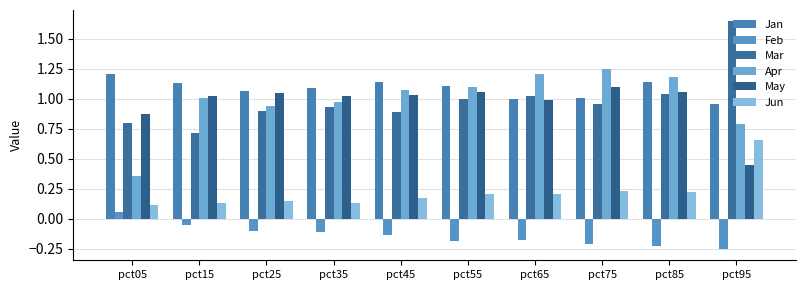

How many series are shown in this chart?

6